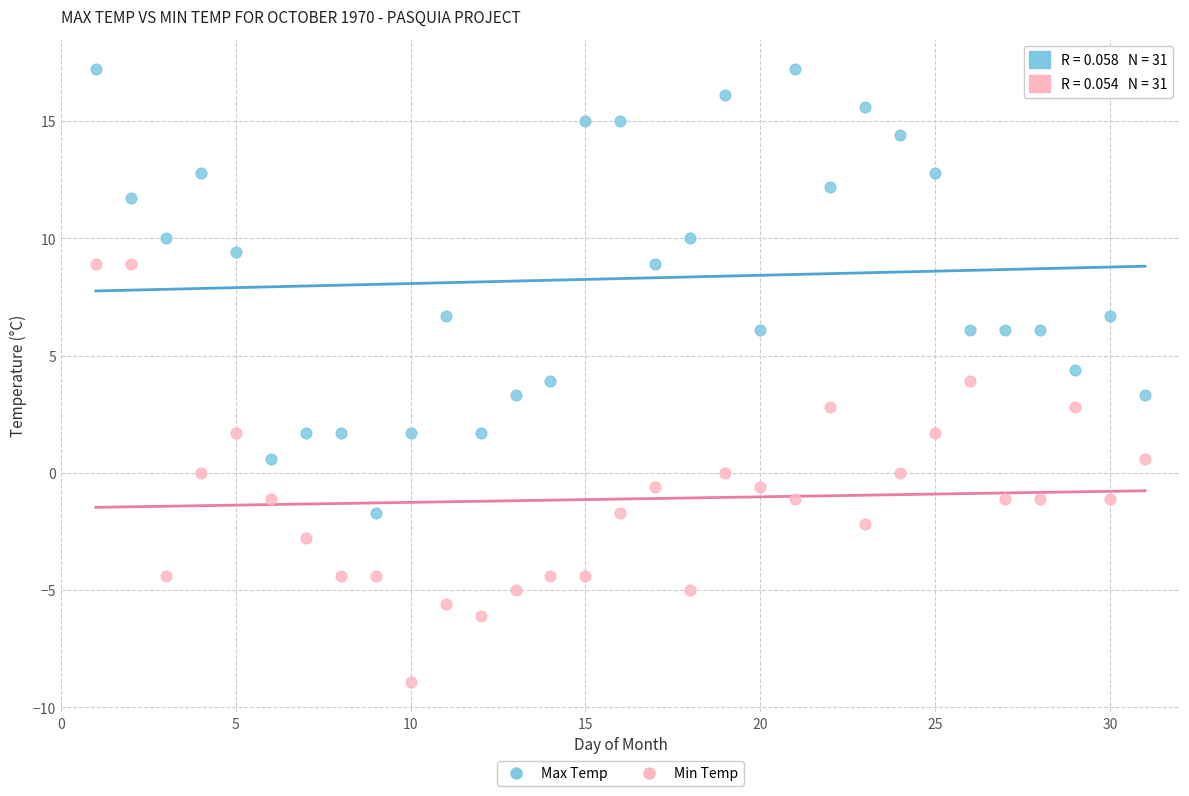

What are all the series names shown in the legend?

Max Temp, Min Temp